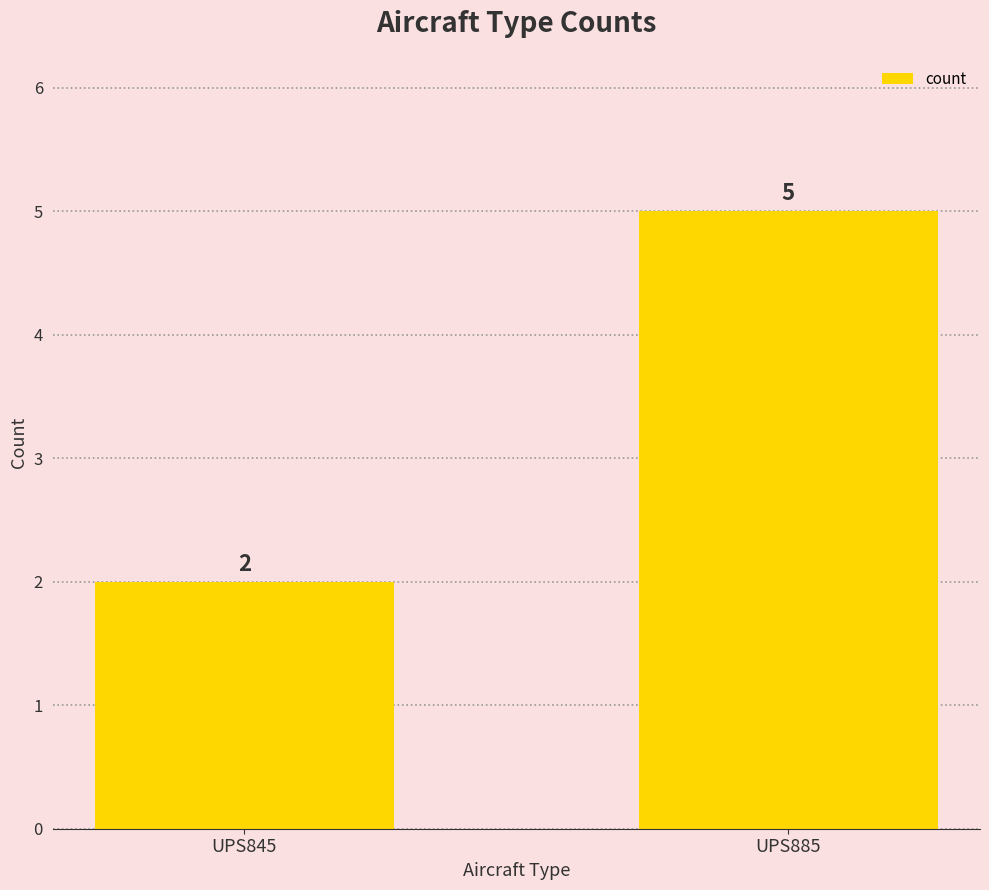

Reading left to right, transcribe all the data shown in this chart.

UPS845=2	UPS885=5